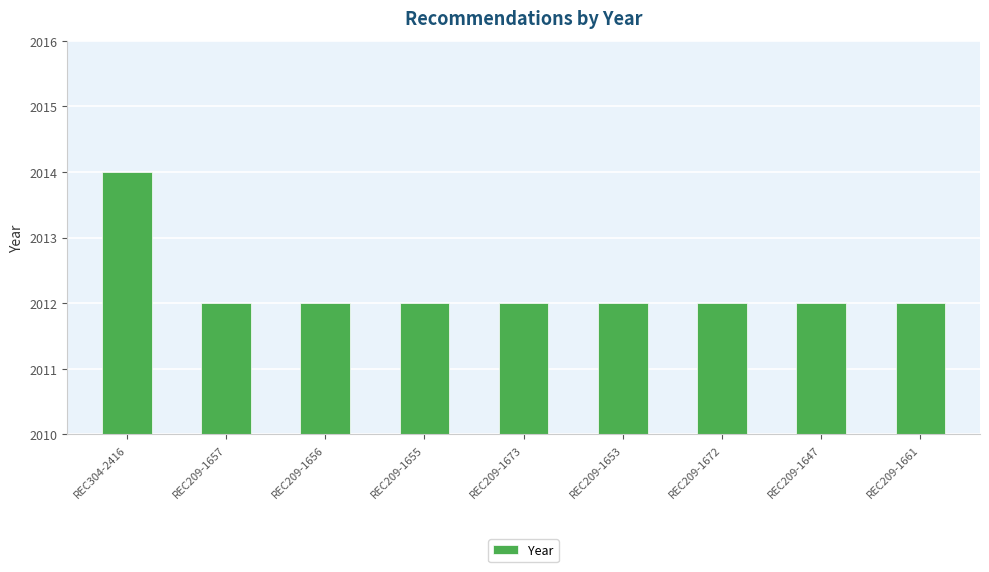

The chart shows a value of 2012 at REC209-1673. True or false?

True